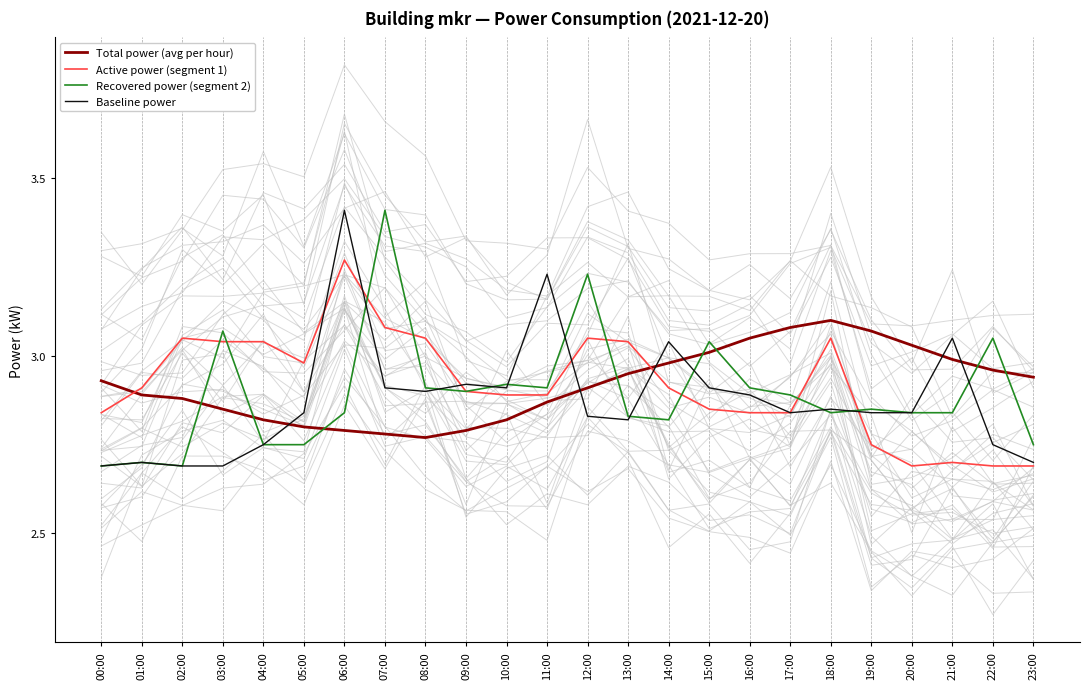

What is the approximate value of Baseline power at 18:00?

2.9